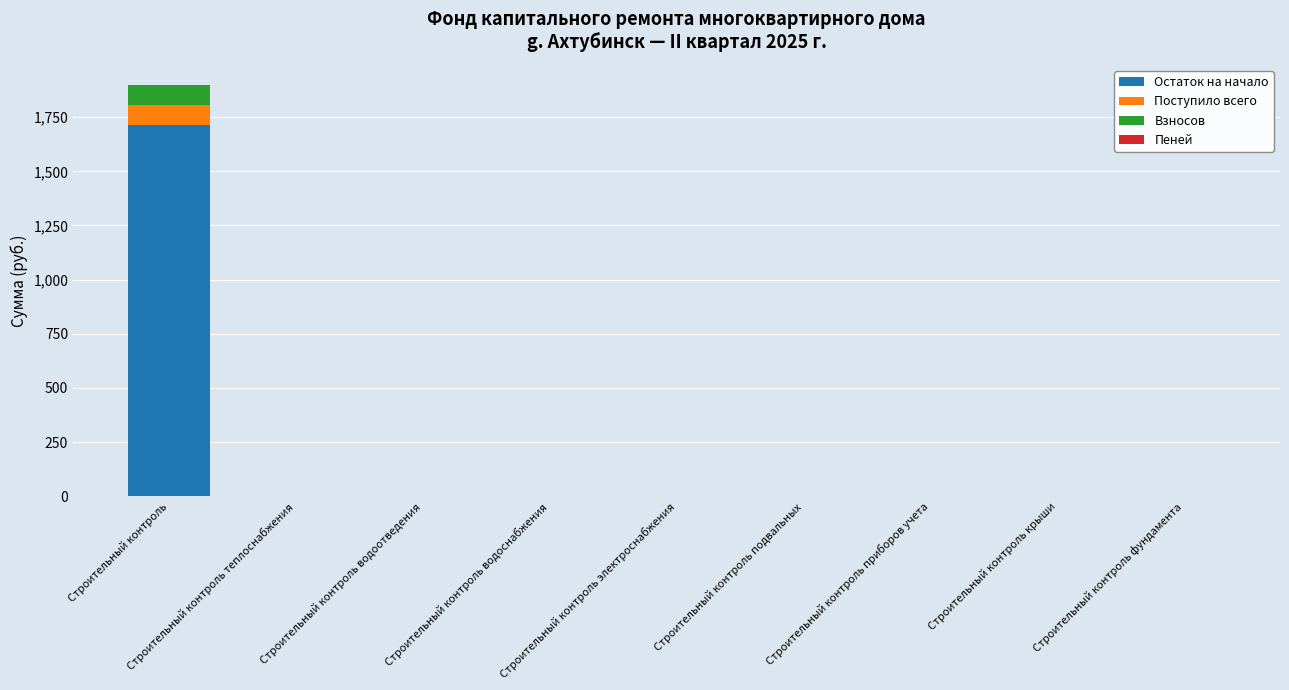

How many data points in Остаток на начало are above 0?

1